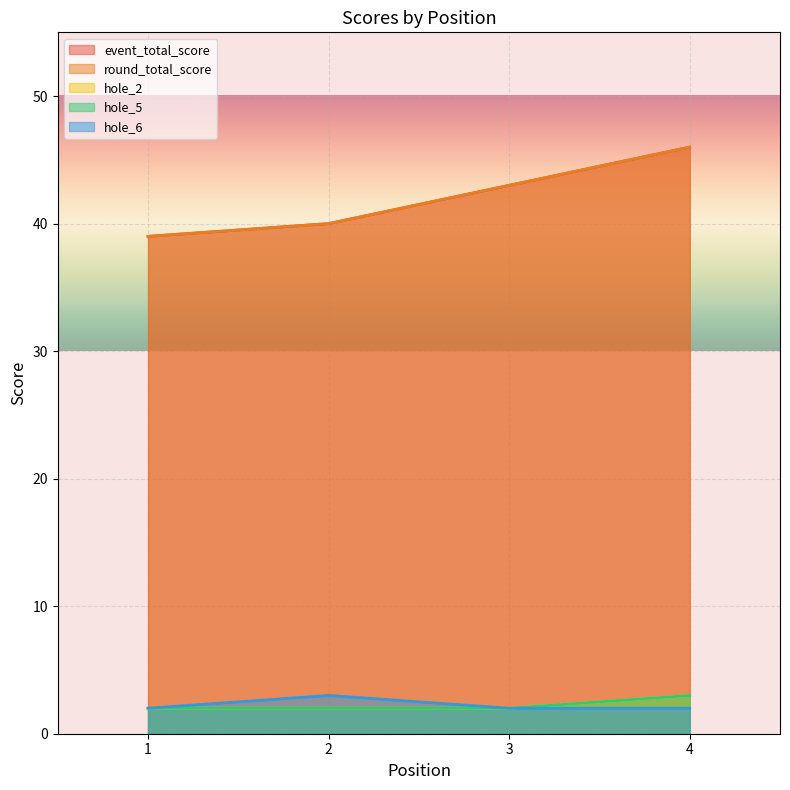

True or false: hole_5 and event_total_score cross at least once.

False